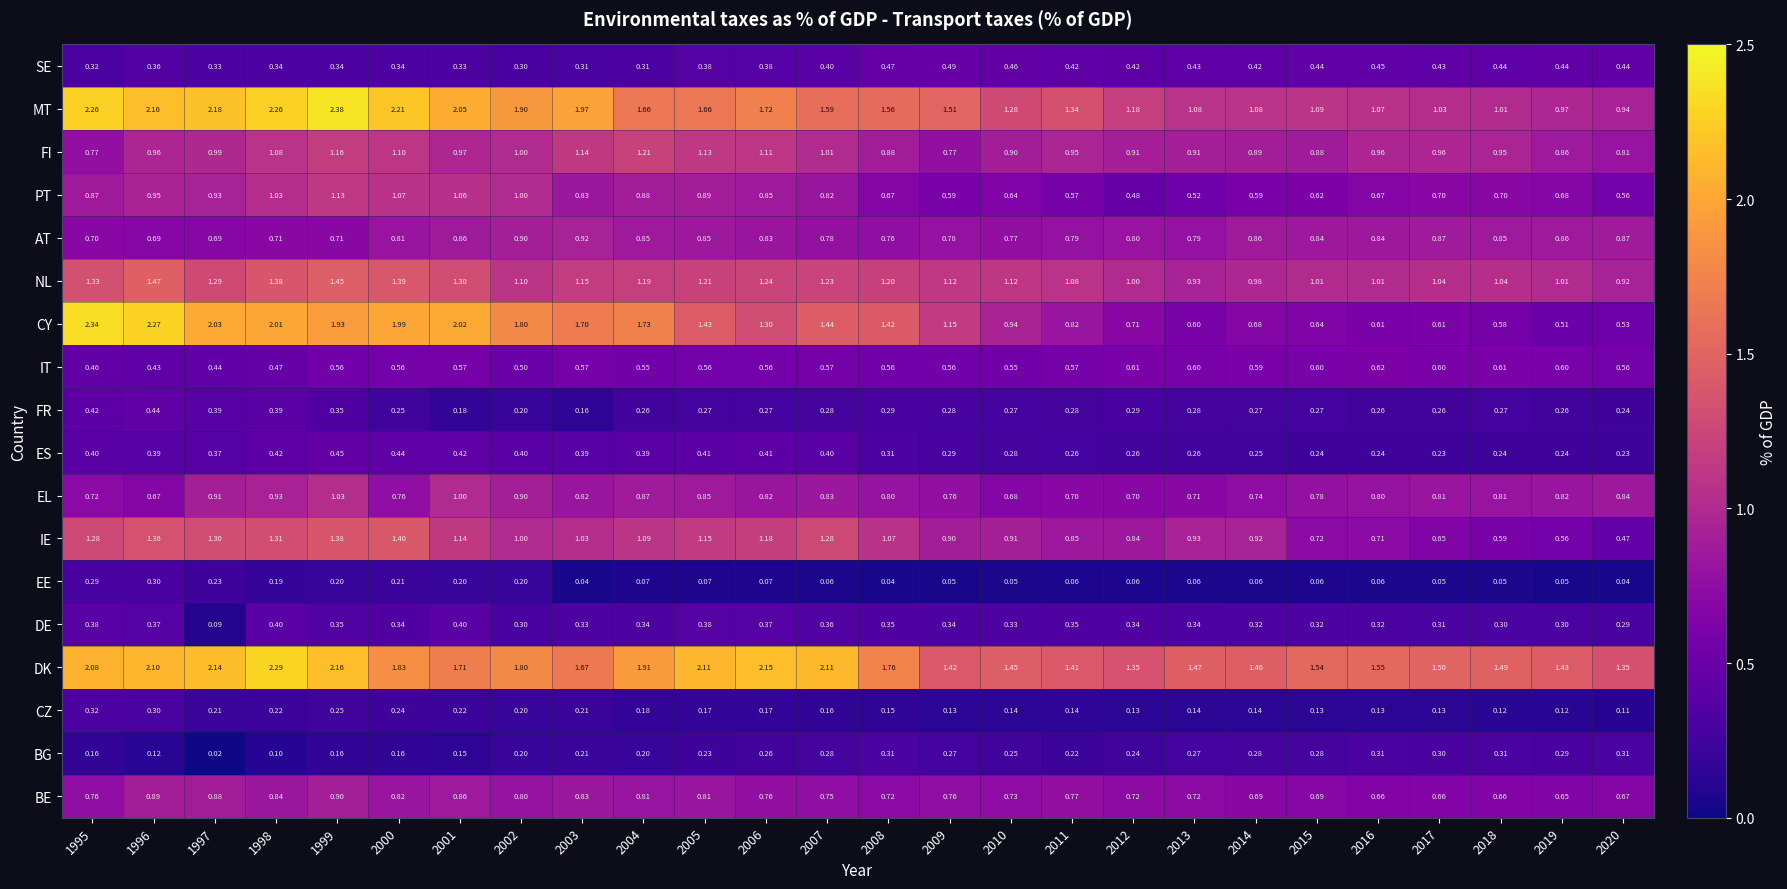

Which series has the widest spread of values?

CY